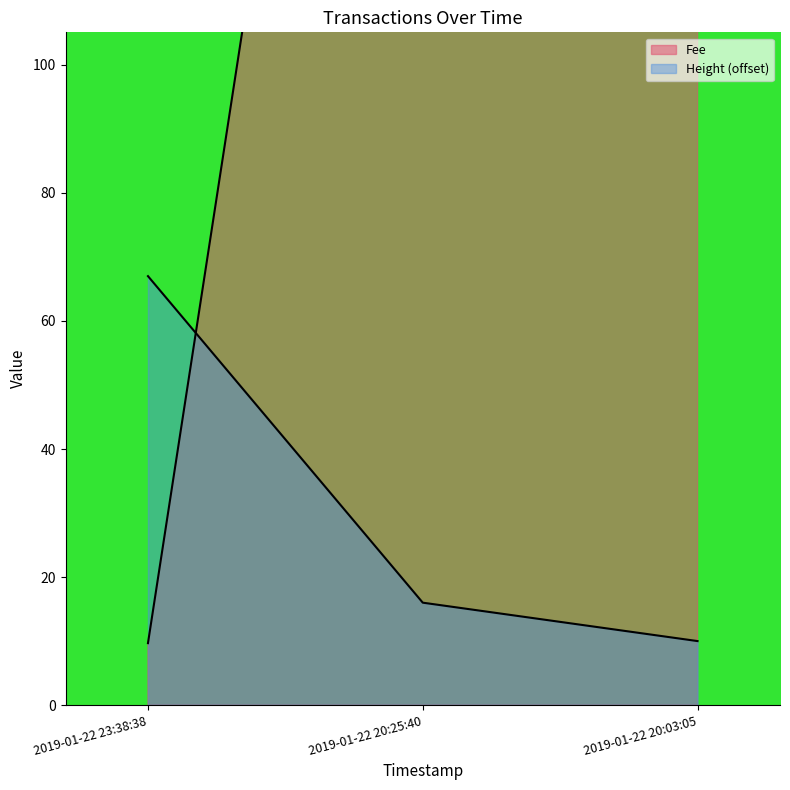

Where is Fee nearest to the value 681?

2019-01-22 20:25:40